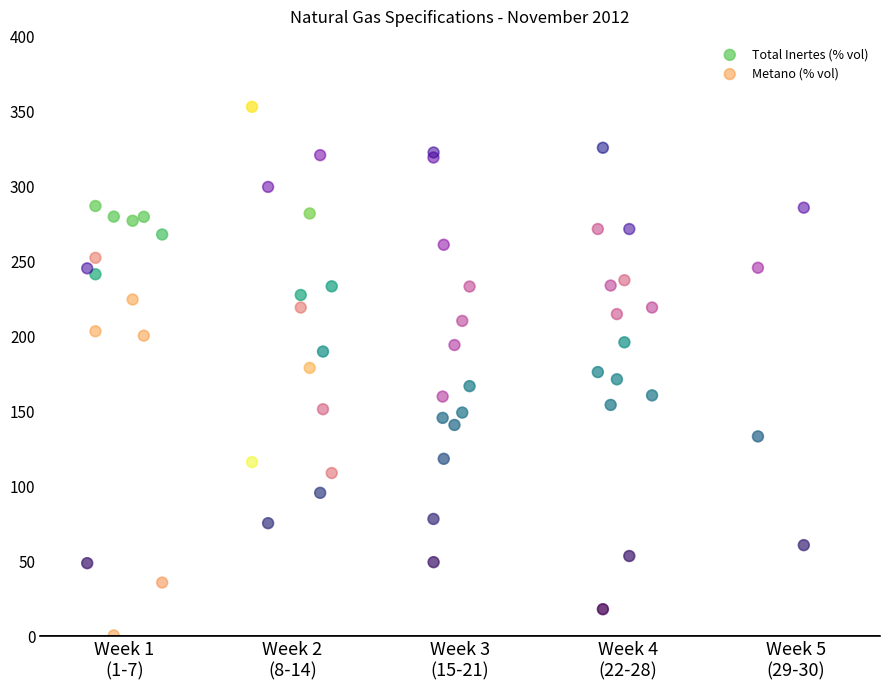

What are all the series names shown in the legend?

Total Inertes (% vol), Metano (% vol)